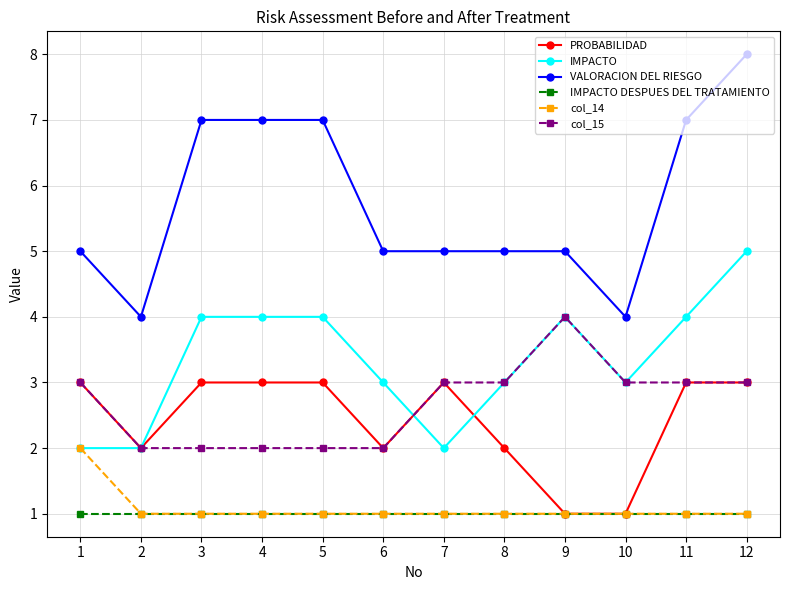

What is the total value across all series at 6?

14